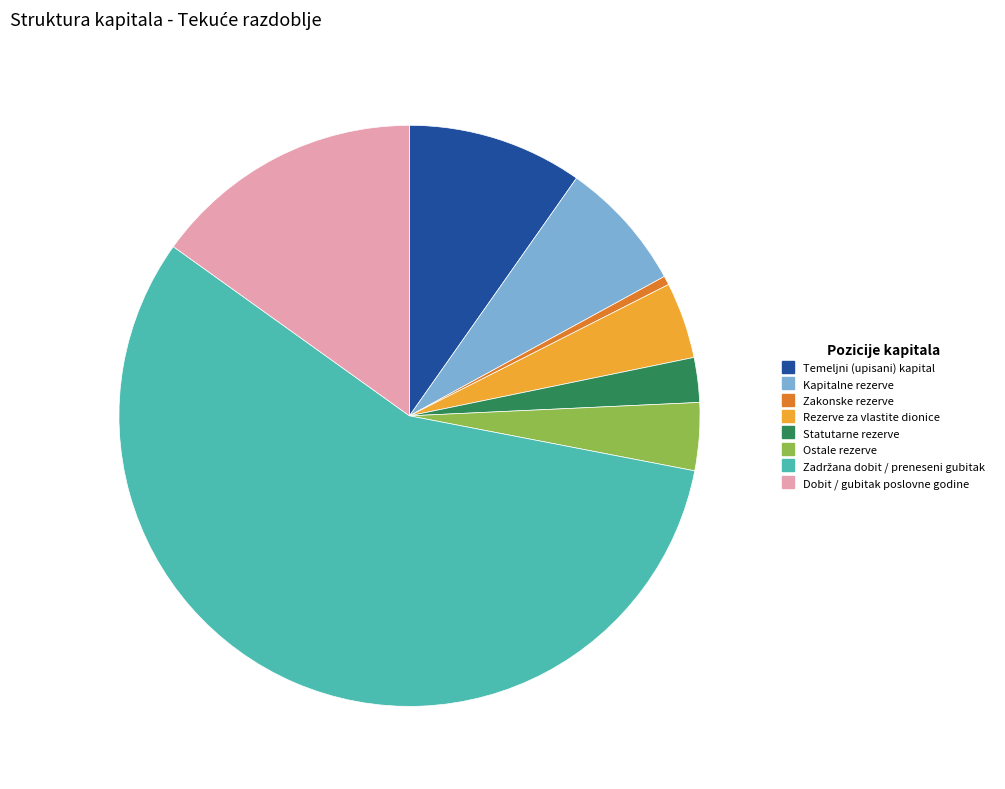

Do Kapitalne rezerve and Dobit / gubitak poslovne godine together represent more than half of the pie?

No